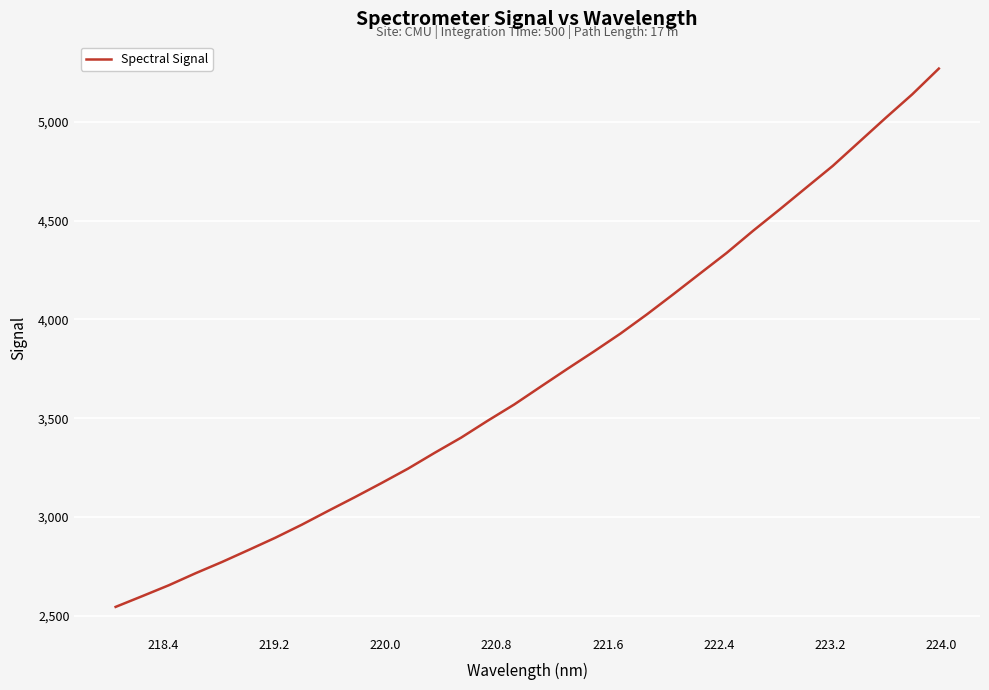

What is the maximum value shown in the chart?

5268.8